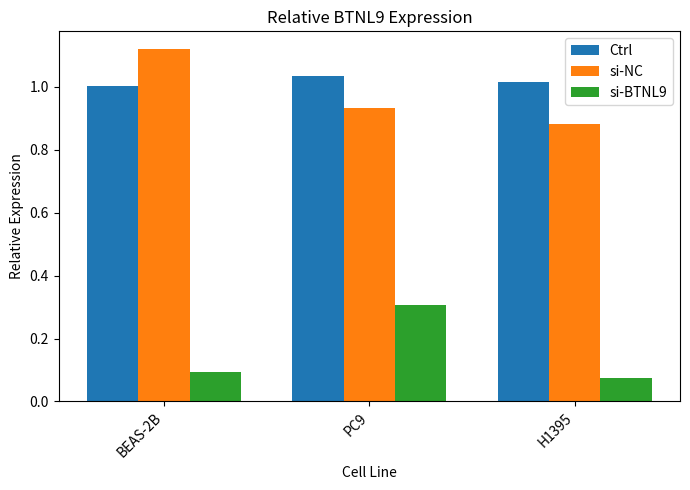

At which label does si-BTNL9 reach its minimum?

H1395